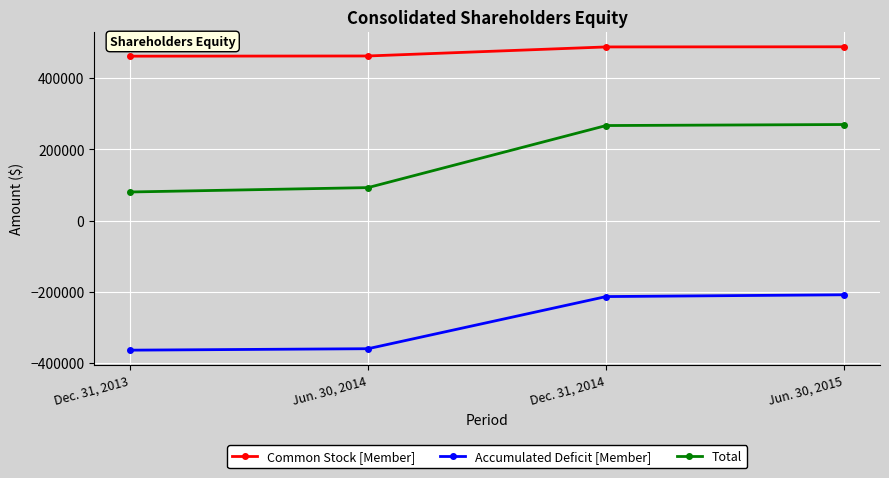

What is the approximate value of Accumulated Deficit [Member] at Dec. 31, 2014?

-213212